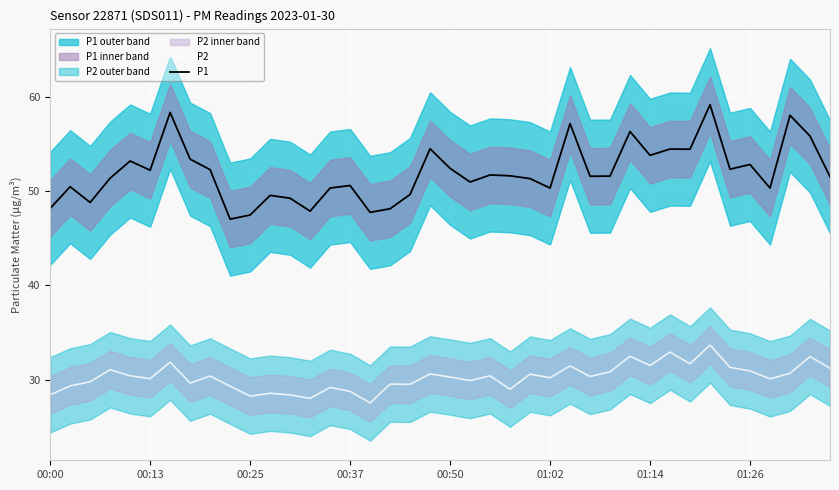

What is the lowest value of the P1 series?

47.0